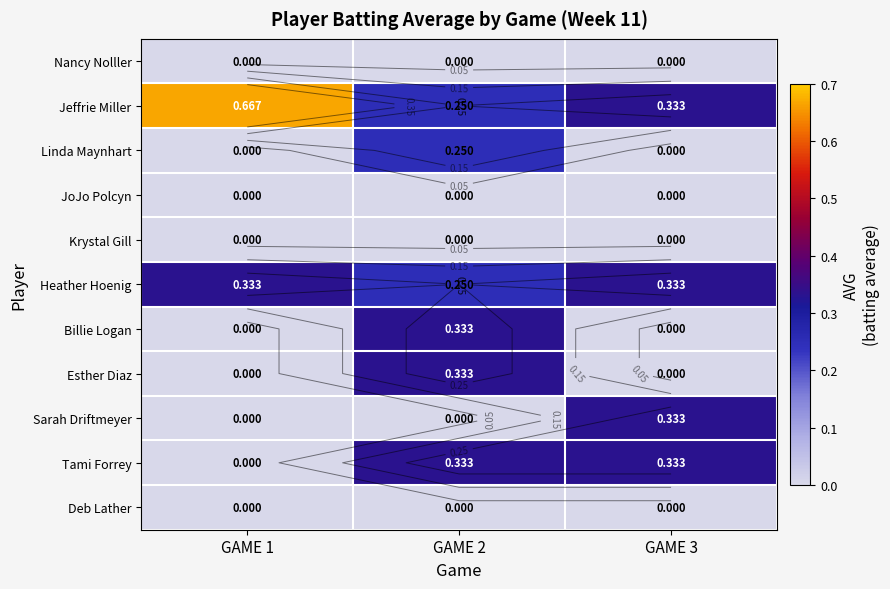

At how many categories does at least one series exceed 0?

3